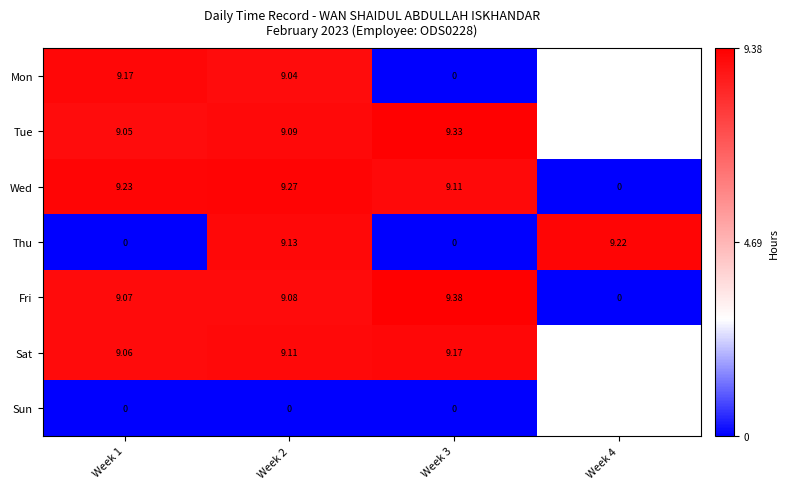

Which series changed the most between Week 1 and Week 3?

Mon